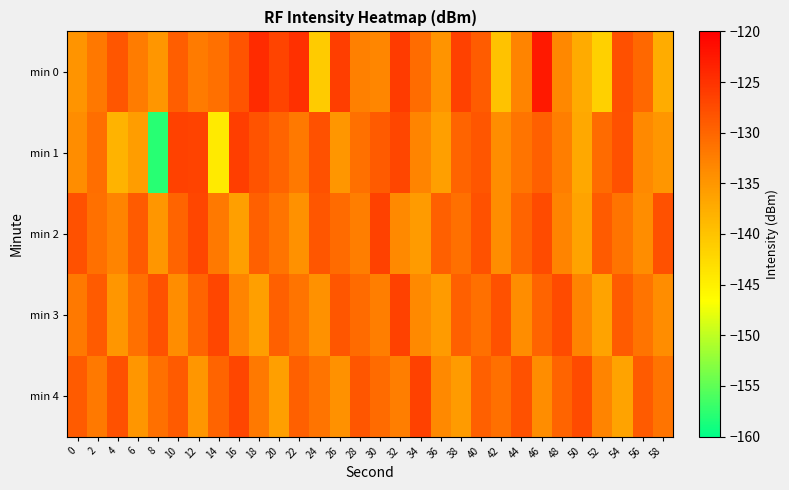

Reading left to right, list all the values displayed in this chart.

min 0: 0=-134.8	2=-131.7	4=-128.5	6=-132.3	8=-134.9	10=-129.3	12=-132.1	14=-131.0	16=-128.3	18=-124.2	20=-126.8	22=-124.8	24=-140.9	26=-126.1	28=-132.6	30=-133.1	32=-125.8	34=-130.7	36=-134.7	38=-126.5	40=-129.1	42=-139.9	44=-133.1	46=-122.5	48=-133.4	50=-137.2	52=-141.5	54=-127.8	56=-130.2	58=-137.4
min 1: 0=-134.0	2=-130.9	4=-138.2	6=-135.8	8=-157.9	10=-126.5	12=-126.7	14=-144.2	16=-126.2	18=-128.1	20=-130.0	22=-132.0	24=-128.0	26=-135.0	28=-131.0	30=-129.0	32=-127.0	34=-133.0	36=-136.0	38=-130.0	40=-128.5	42=-134.0	44=-131.5	46=-129.5	48=-132.5	50=-137.0	52=-130.5	54=-128.0	56=-133.5	58=-135.0
min 2: 0=-128.0	2=-131.0	4=-133.0	6=-129.0	8=-135.0	10=-130.0	12=-127.0	14=-132.0	16=-136.0	18=-129.5	20=-131.5	22=-134.5	24=-128.5	26=-130.5	28=-132.5	30=-126.5	32=-133.5	34=-135.5	36=-129.5	38=-131.0	40=-128.0	42=-134.0	44=-130.0	46=-127.5	48=-133.0	50=-136.5	52=-129.0	54=-131.5	56=-134.0	58=-128.0
min 3: 0=-132.0	2=-129.0	4=-135.0	6=-131.0	8=-128.0	10=-134.0	12=-130.0	14=-127.0	16=-133.0	18=-136.0	20=-129.5	22=-131.5	24=-134.5	26=-128.5	28=-130.5	30=-132.5	32=-126.5	34=-133.5	36=-135.5	38=-129.5	40=-131.0	42=-128.0	44=-134.0	46=-130.0	48=-127.5	50=-133.0	52=-136.5	54=-129.0	56=-131.5	58=-134.0
min 4: 0=-129.0	2=-132.0	4=-128.0	6=-135.0	8=-131.0	10=-129.0	12=-135.0	14=-130.0	16=-127.0	18=-132.0	20=-136.0	22=-129.5	24=-131.5	26=-134.5	28=-128.5	30=-130.5	32=-132.5	34=-126.5	36=-133.5	38=-135.5	40=-129.5	42=-131.0	44=-128.0	46=-134.0	48=-130.0	50=-127.5	52=-133.0	54=-136.5	56=-129.0	58=-131.5